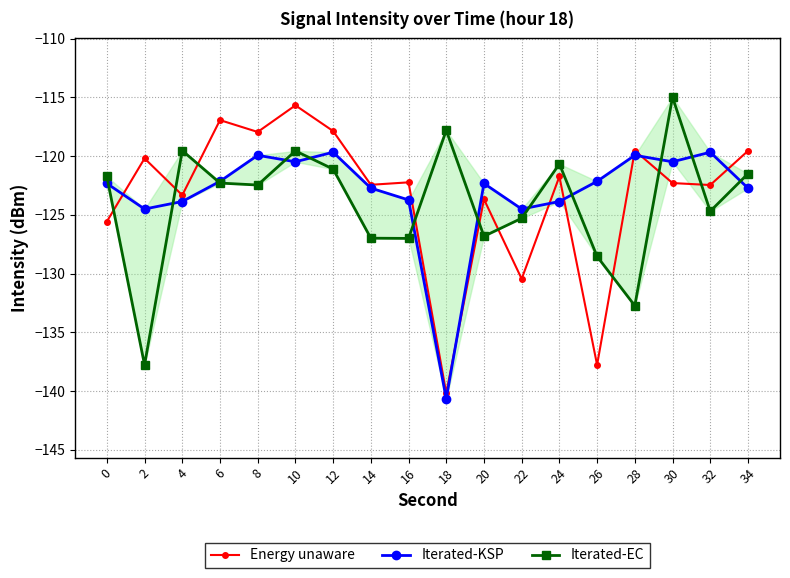

What is the difference between the highest and lowest values at 12?

3.2